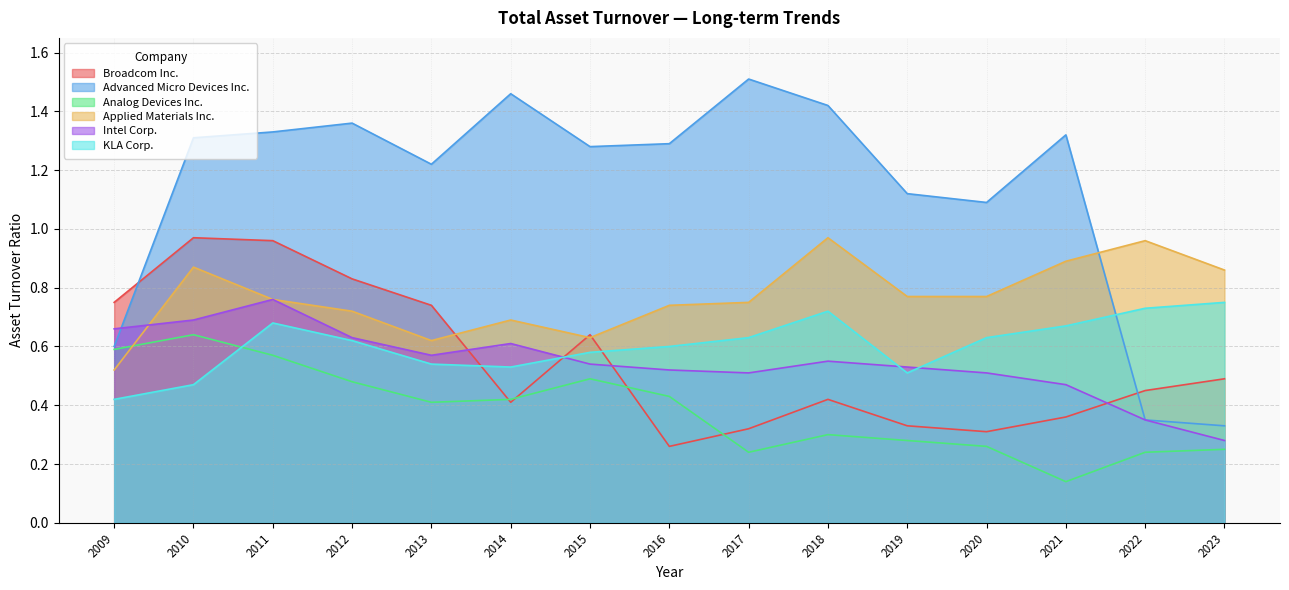

The Applied Materials Inc. series shows 1.0 at 2020. True or false?

False